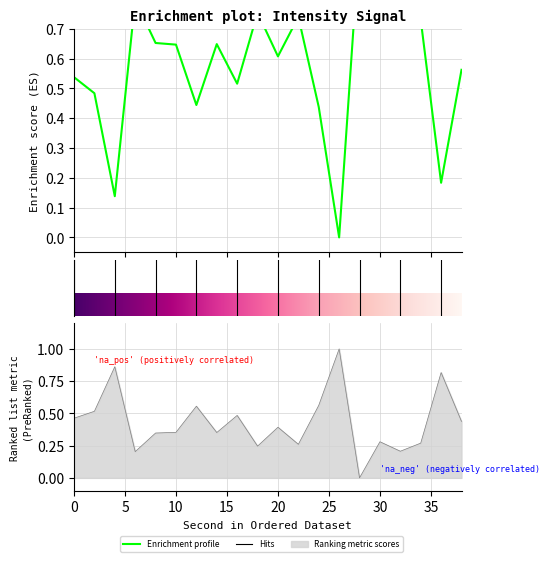

Does the chart display data point markers on the line(s)?

No